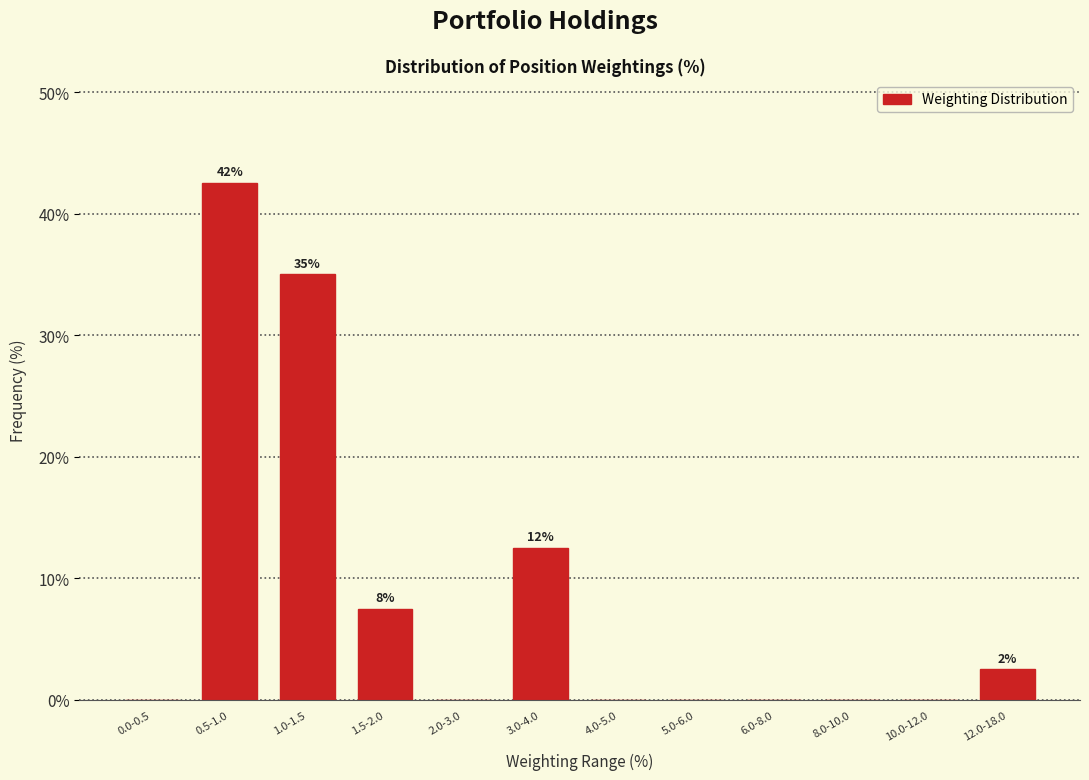

Reading left to right, what are all the values shown in this chart?

0.0-0.5=0.0	0.5-1.0=42.5	1.0-1.5=35.0	1.5-2.0=7.5	2.0-3.0=0.0	3.0-4.0=12.5	4.0-5.0=0.0	5.0-6.0=0.0	6.0-8.0=0.0	8.0-10.0=0.0	10.0-12.0=0.0	12.0-18.0=2.5